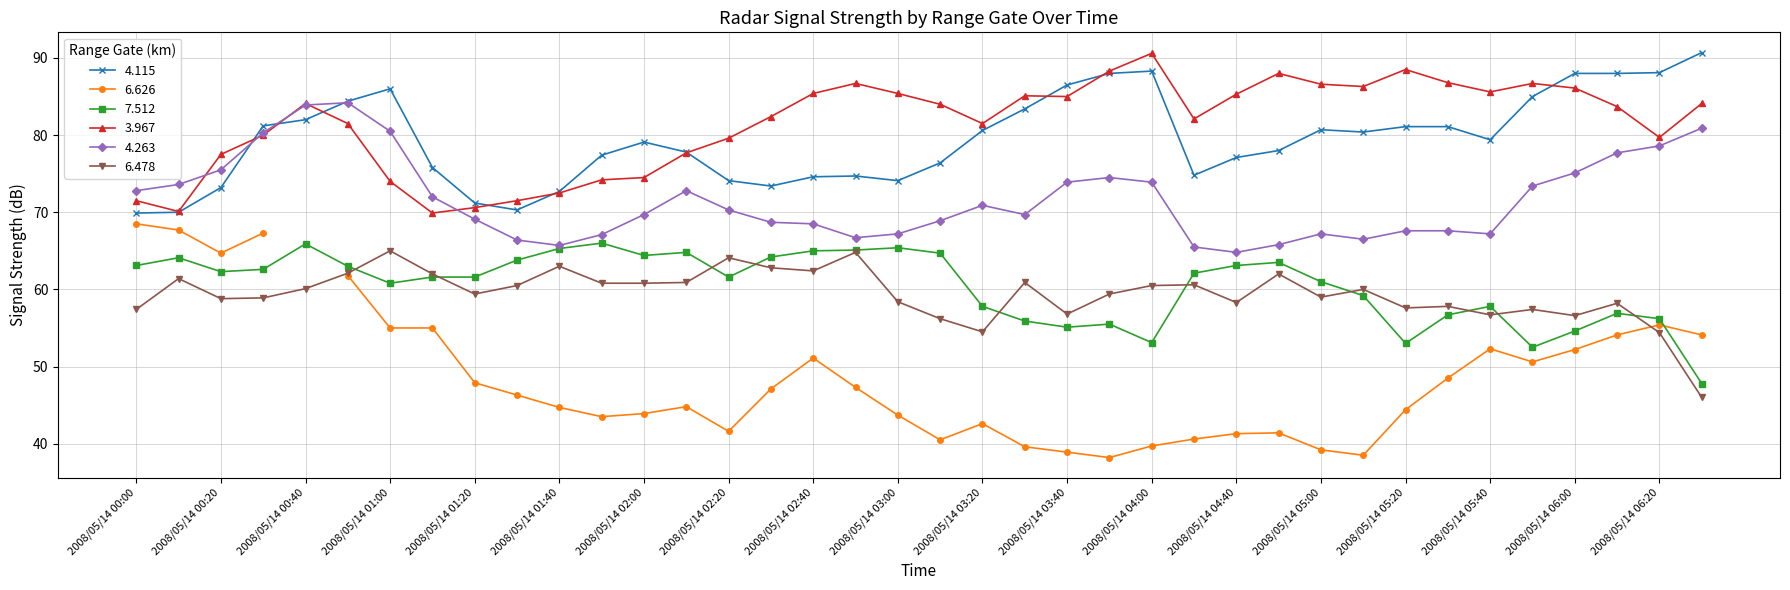

What is the difference between the maximum and second lowest values in the 6.478 series?

10.6